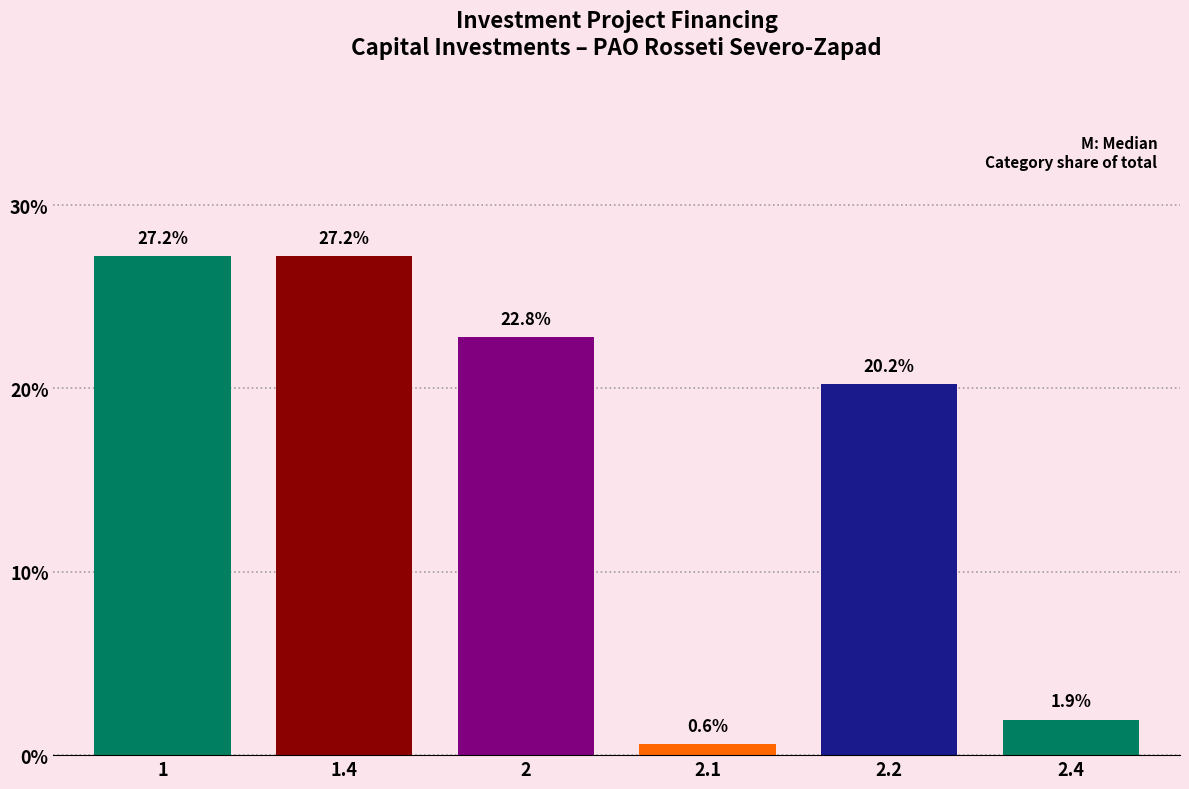

Reading left to right, transcribe all the data shown in this chart.

27.2	27.2	22.8	0.6	20.2	1.9